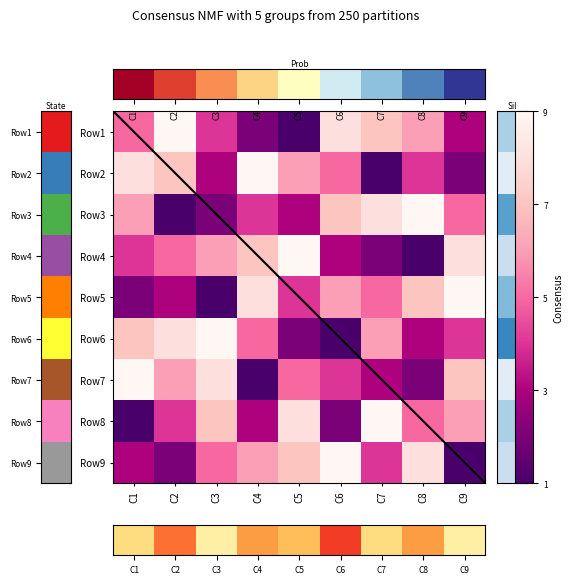

Reading left to right, list all the values displayed in this chart.

Row1: 0.5	1.0	0.4	0.1	0.0	0.9	0.8	0.6	0.2
Row2: 0.9	0.8	0.2	1.0	0.6	0.5	0.0	0.4	0.1
Row3: 0.6	0.0	0.1	0.4	0.2	0.8	0.9	1.0	0.5
Row4: 0.4	0.5	0.6	0.8	1.0	0.2	0.1	0.0	0.9
Row5: 0.1	0.2	0.0	0.9	0.4	0.6	0.5	0.8	1.0
Row6: 0.8	0.9	1.0	0.5	0.1	0.0	0.6	0.2	0.4
Row7: 1.0	0.6	0.9	0.0	0.5	0.4	0.2	0.1	0.8
Row8: 0.0	0.4	0.8	0.2	0.9	0.1	1.0	0.5	0.6
Row9: 0.2	0.1	0.5	0.6	0.8	1.0	0.4	0.9	0.0